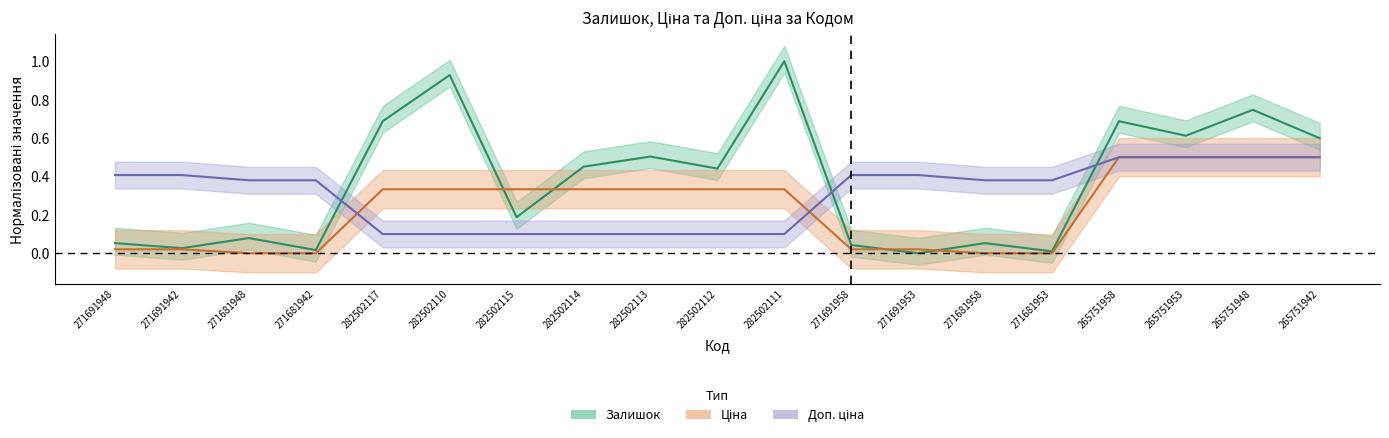

Reading right to left, extract all data points from this chart.

Залишок: 265751942=0.6	265751948=0.7	265751953=0.6	265751958=0.7	271681953=0.0	271681958=0.1	271691953=0.0	271691958=0.0	282502111=1.0	282502112=0.4	282502113=0.5	282502114=0.5	282502115=0.2	282502110=0.9	282502117=0.7	271681942=0.0	271681948=0.1	271691942=0.0	271691948=0.1
Ціна: 265751942=0.5	265751948=0.5	265751953=0.5	265751958=0.5	271681953=0.0	271681958=0.0	271691953=0.0	271691958=0.0	282502111=0.3	282502112=0.3	282502113=0.3	282502114=0.3	282502115=0.3	282502110=0.3	282502117=0.3	271681942=0.0	271681948=0.0	271691942=0.0	271691948=0.0
Доп. ціна: 265751942=0.5	265751948=0.5	265751953=0.5	265751958=0.5	271681953=0.4	271681958=0.4	271691953=0.4	271691958=0.4	282502111=0.1	282502112=0.1	282502113=0.1	282502114=0.1	282502115=0.1	282502110=0.1	282502117=0.1	271681942=0.4	271681948=0.4	271691942=0.4	271691948=0.4